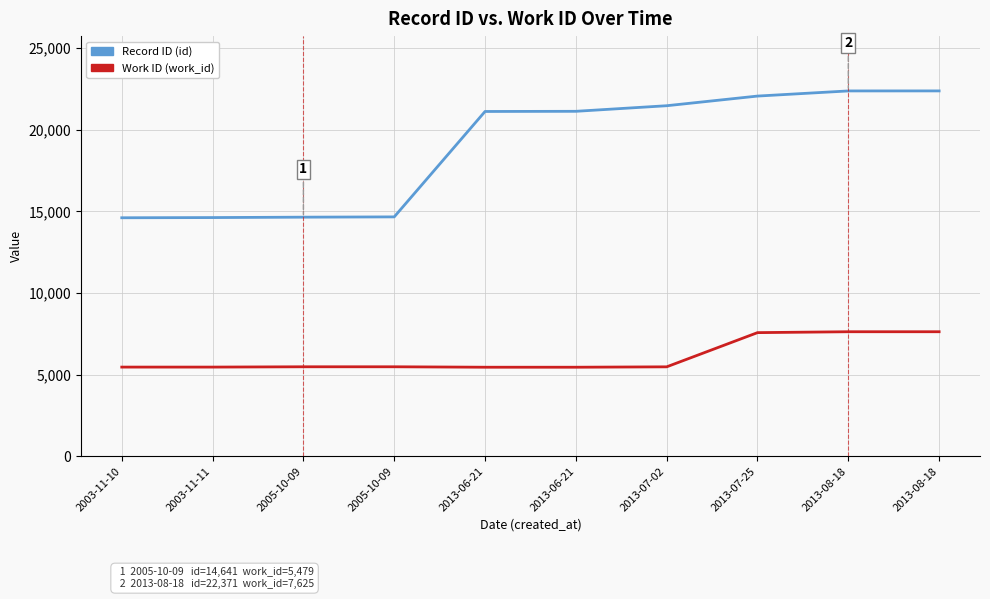

Where does the Record ID (id) series first go above 21123?

2013-07-02